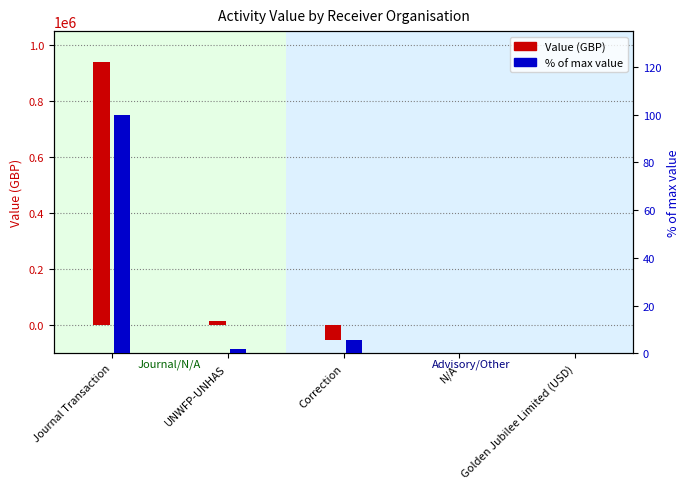

Reading right to left, what are all the values shown in this chart?

Value (GBP): 1088.0	1268.0	-53057.0	16448.0	941327.0
% of max: 0.1	0.1	5.6	1.7	100.0